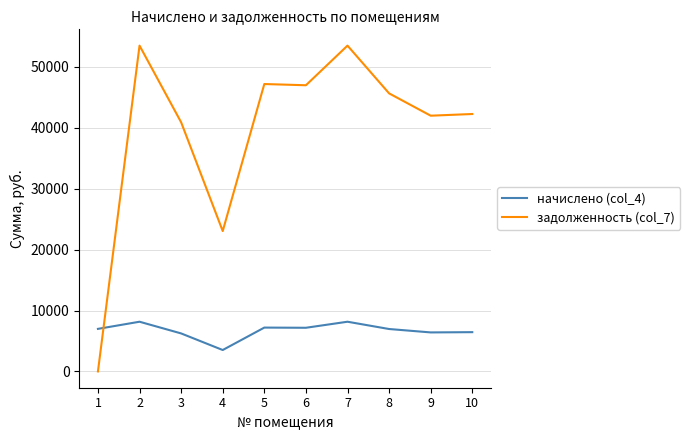

Which category has the lowest value in the задолженность (col_7) series?

1